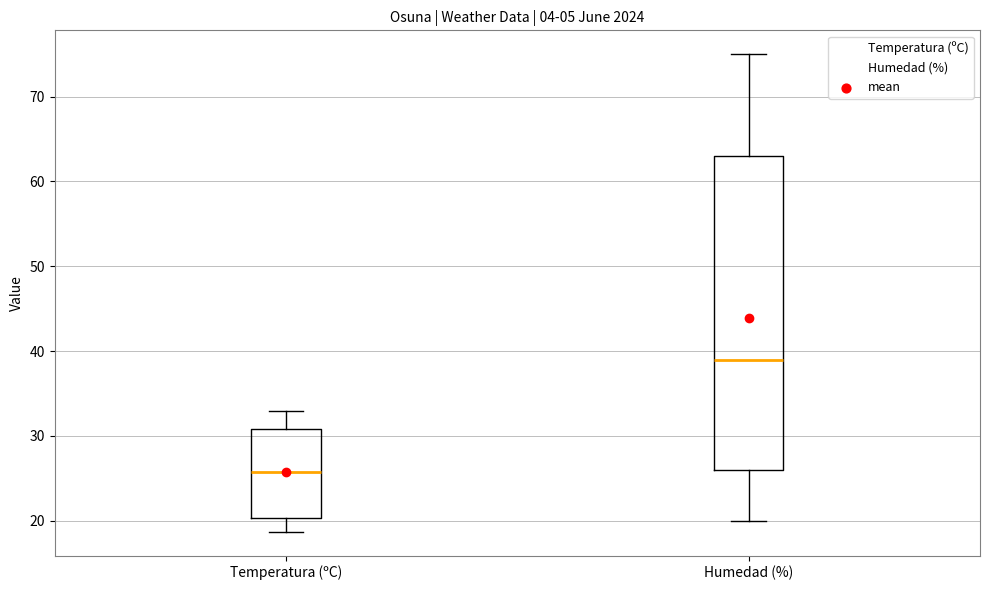

Reading left to right, transcribe this box plot: for each box, give where its median line is, the range the box spans, and where its two whiskers end, as read against the y-axis. The values are not printed on the chart, so give them approximately, as read against the axis.

Temperatura (ºC): median 26, box 20 to 31, whiskers 19 to 33
Humedad (%): median 39, box 26 to 63, whiskers 20 to 75